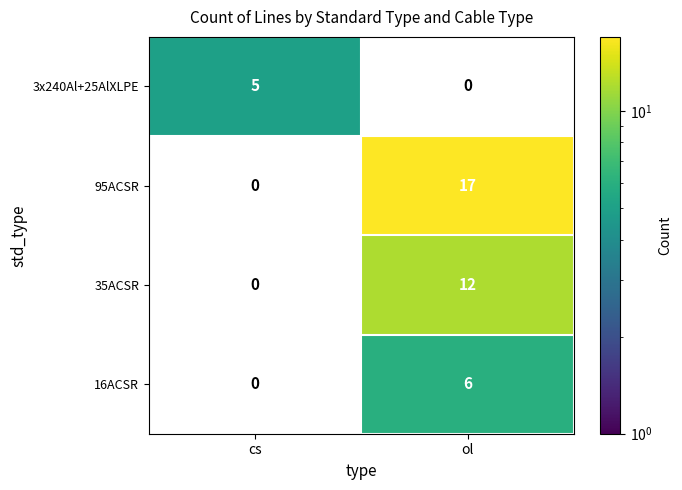

What is the average value of the 35ACSR series?

6